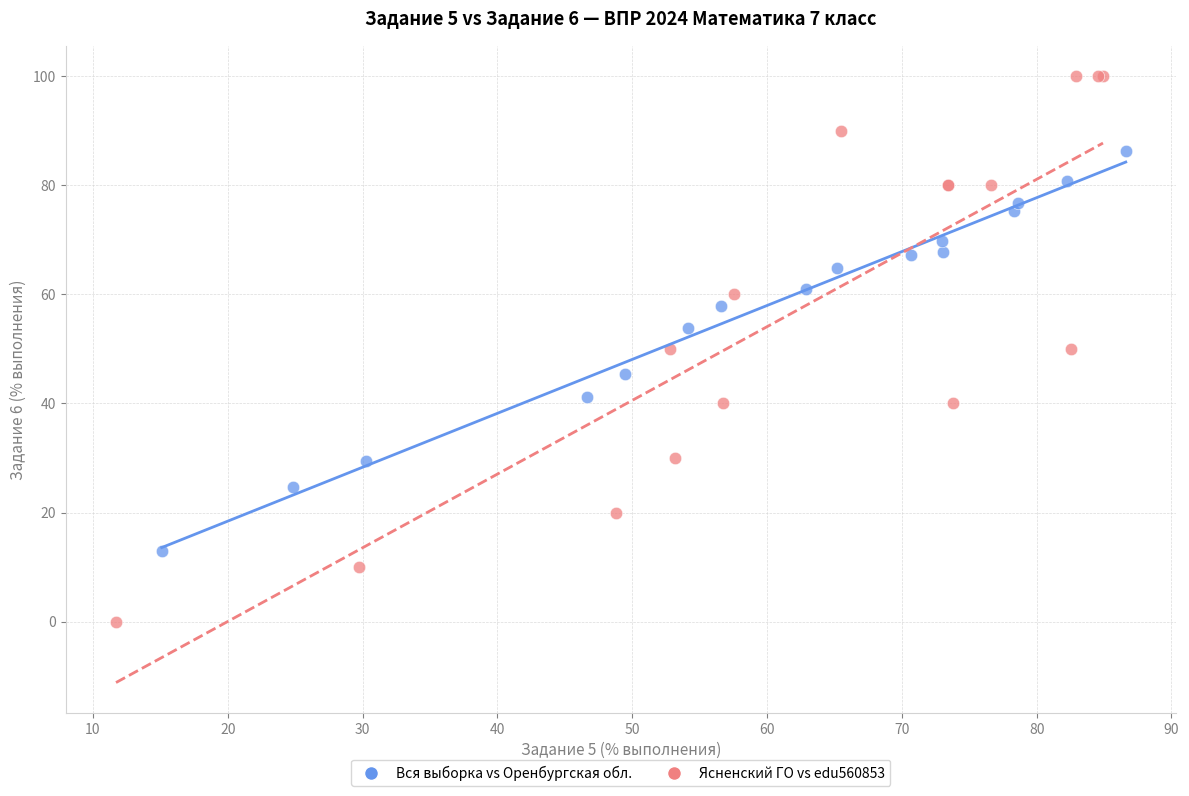

Which series contains the lowest Y value?

Ясненский ГО vs edu560853